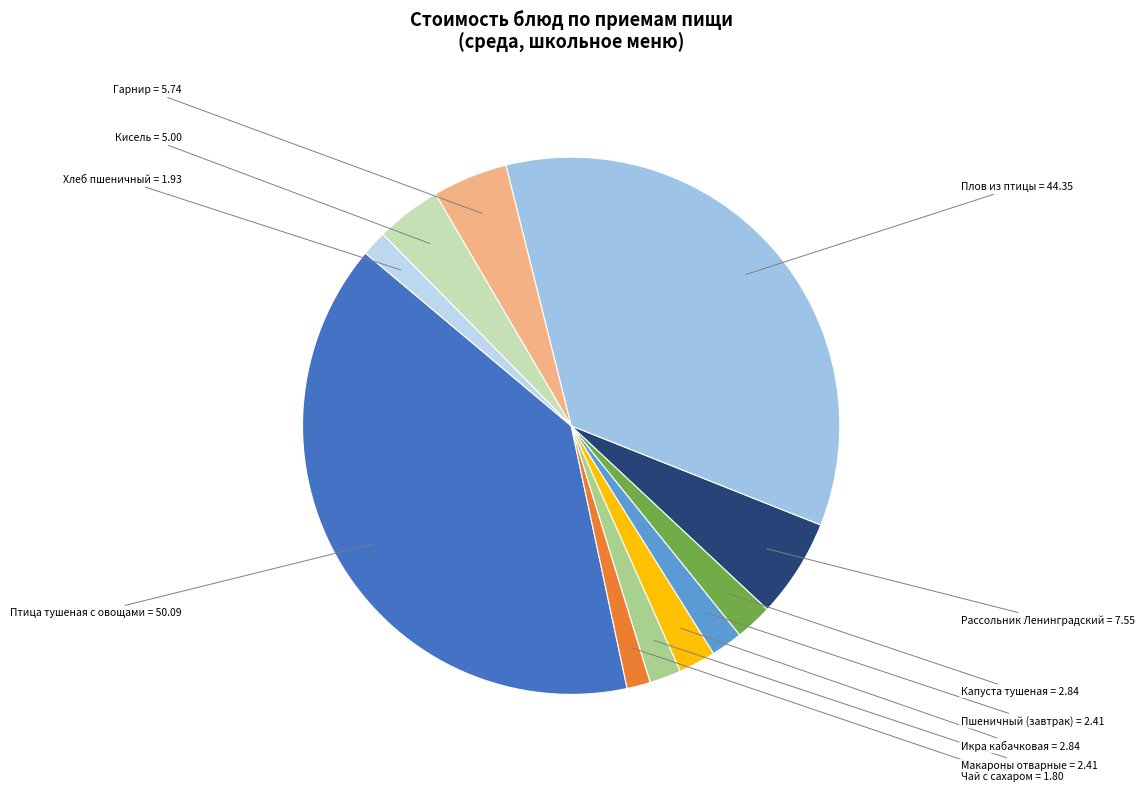

Which slice is the largest?

Птица тушеная с овощами